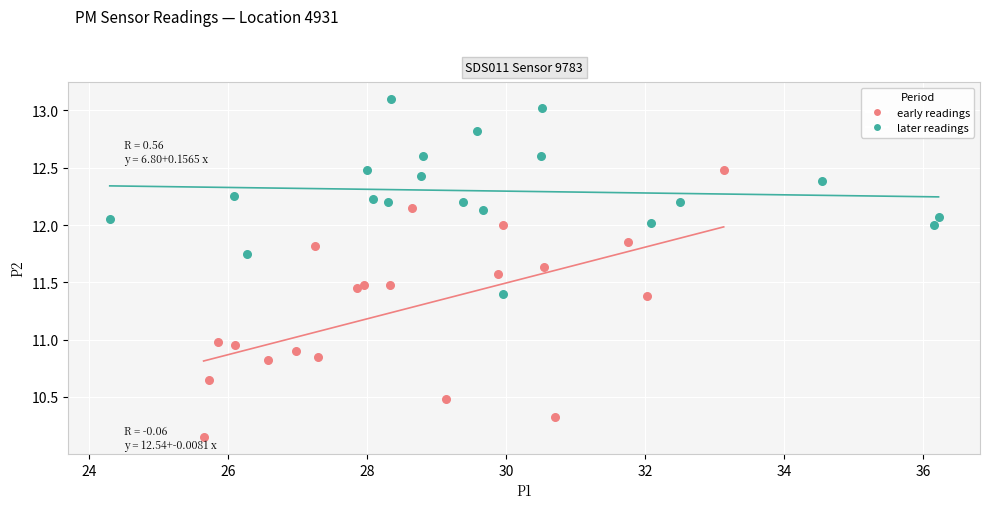

Which series contains the highest Y value?

later readings